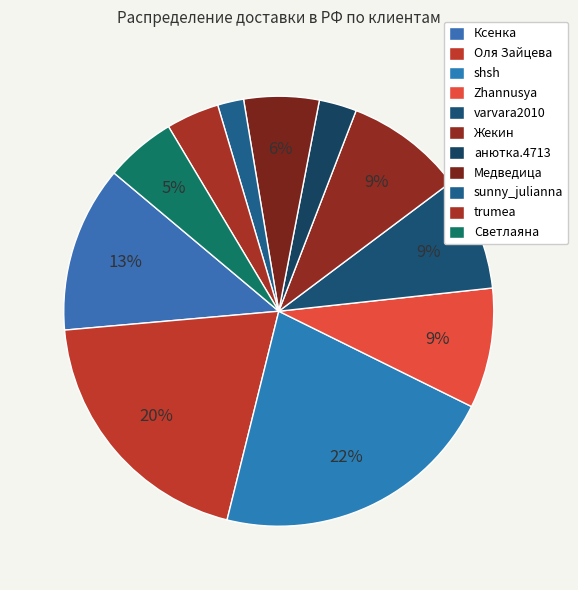

How many slices are in this pie chart?

11